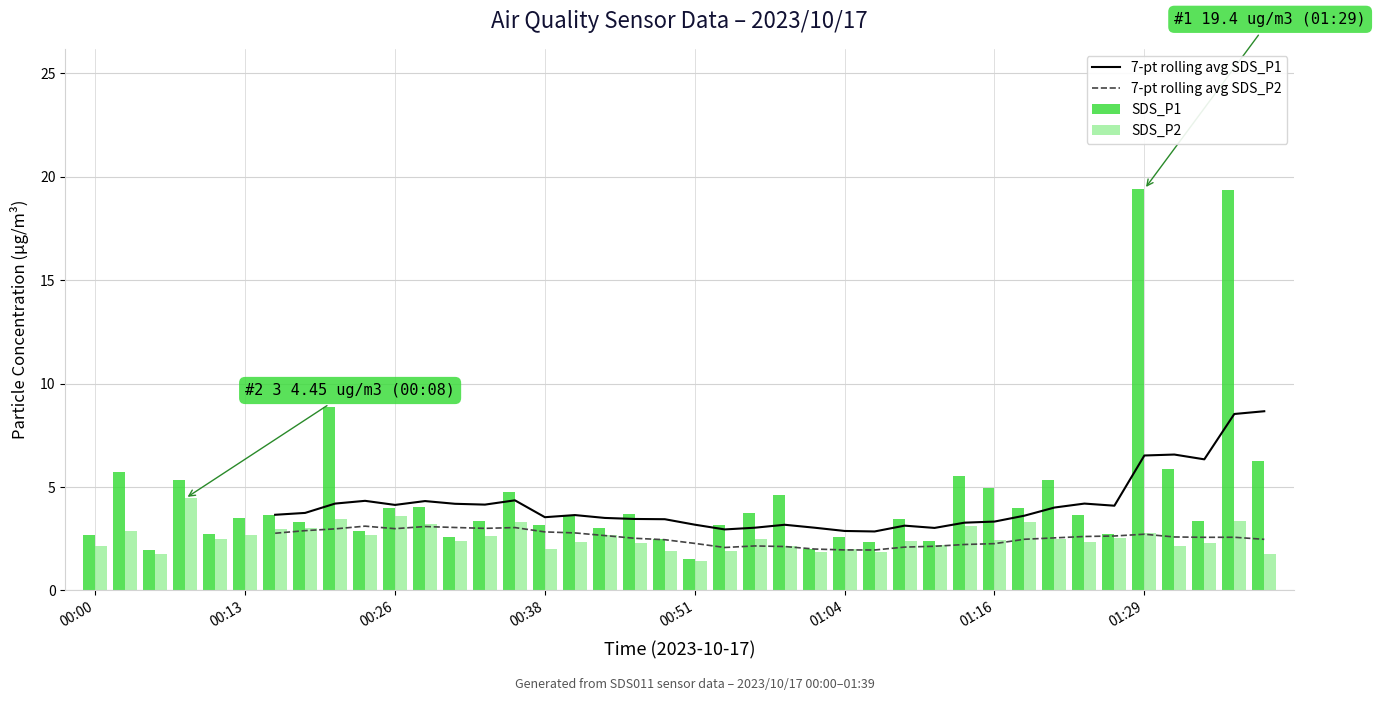

What is the highest value of the SDS_P2 series?

4.5